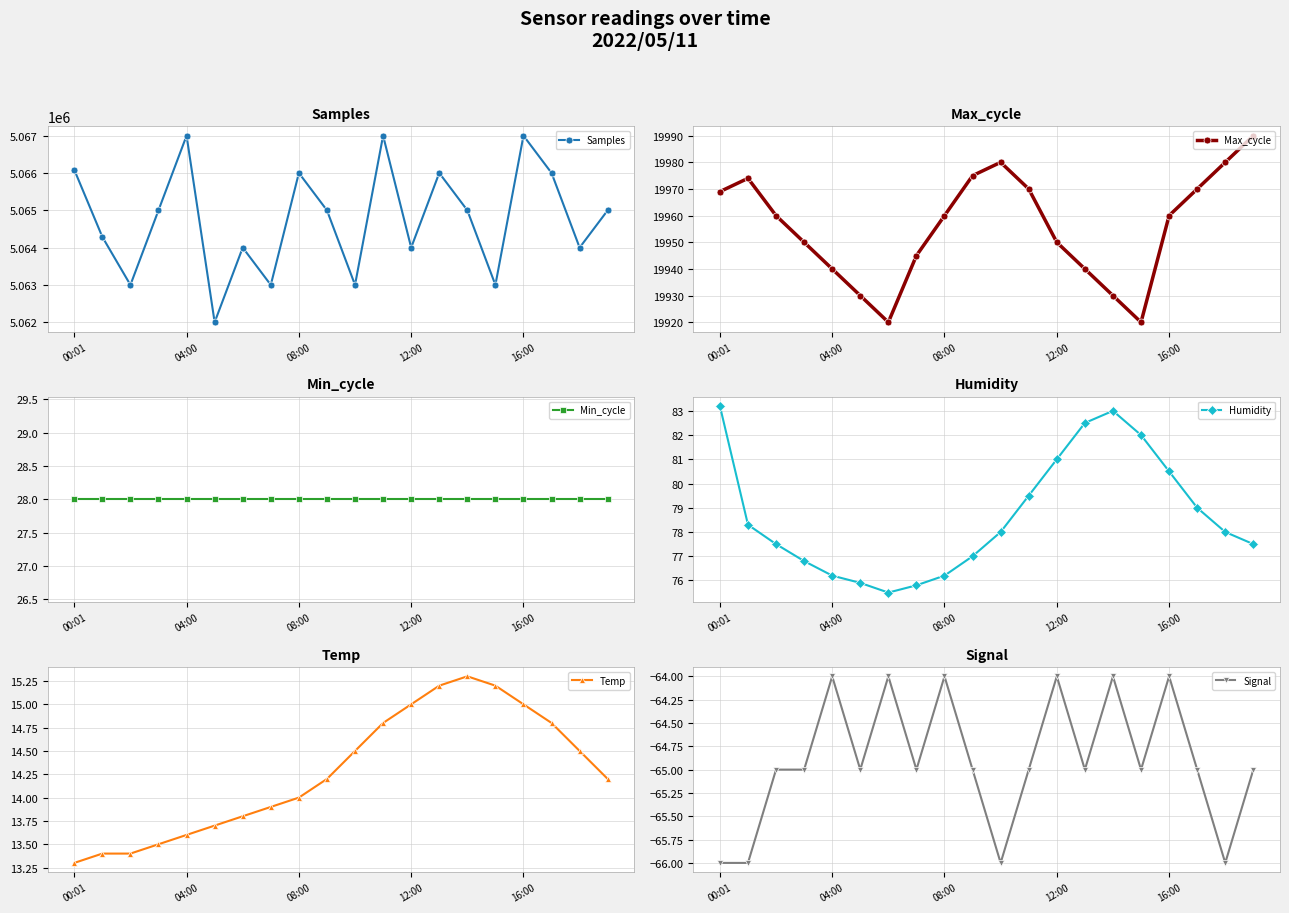

True or false: Max_cycle and Samples cross at least once.

False